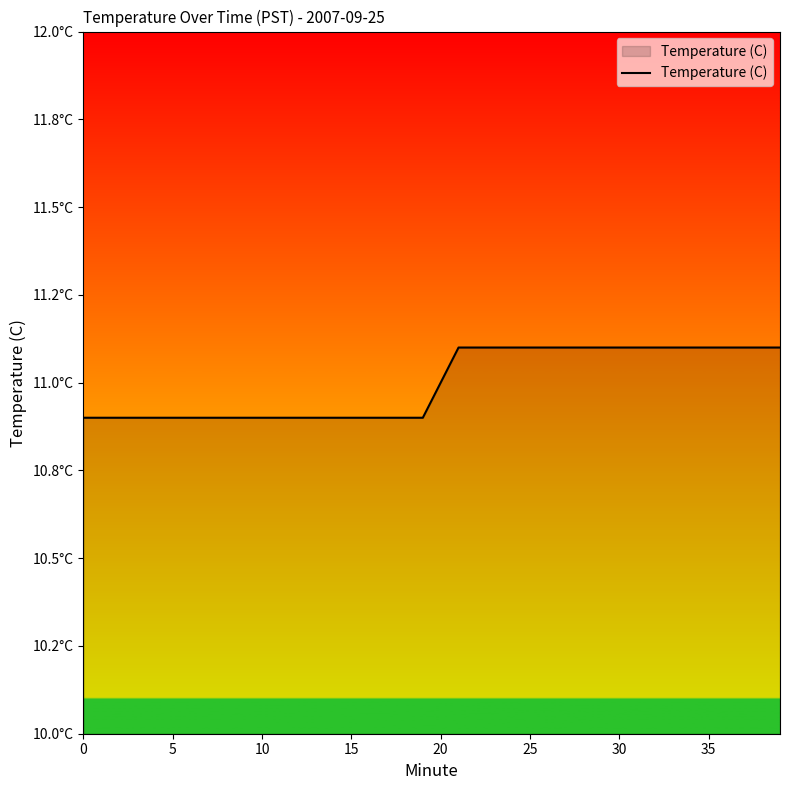

Is this an area chart (filled region under the line)?

Yes